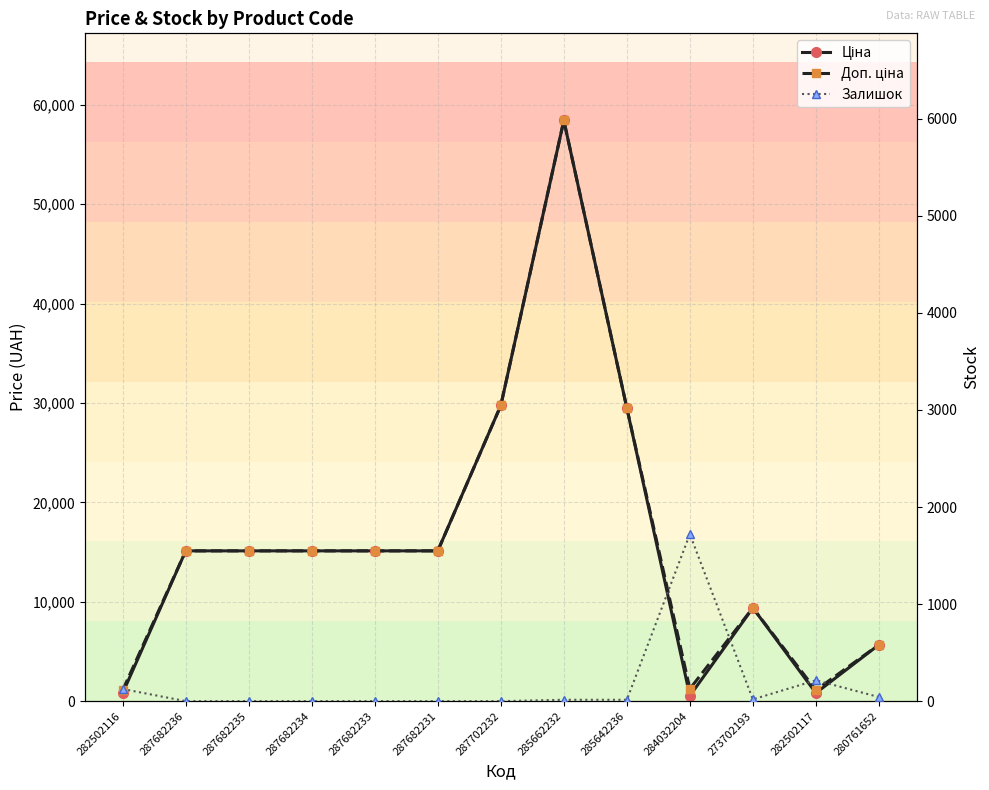

How many distinct data groups are displayed?

3